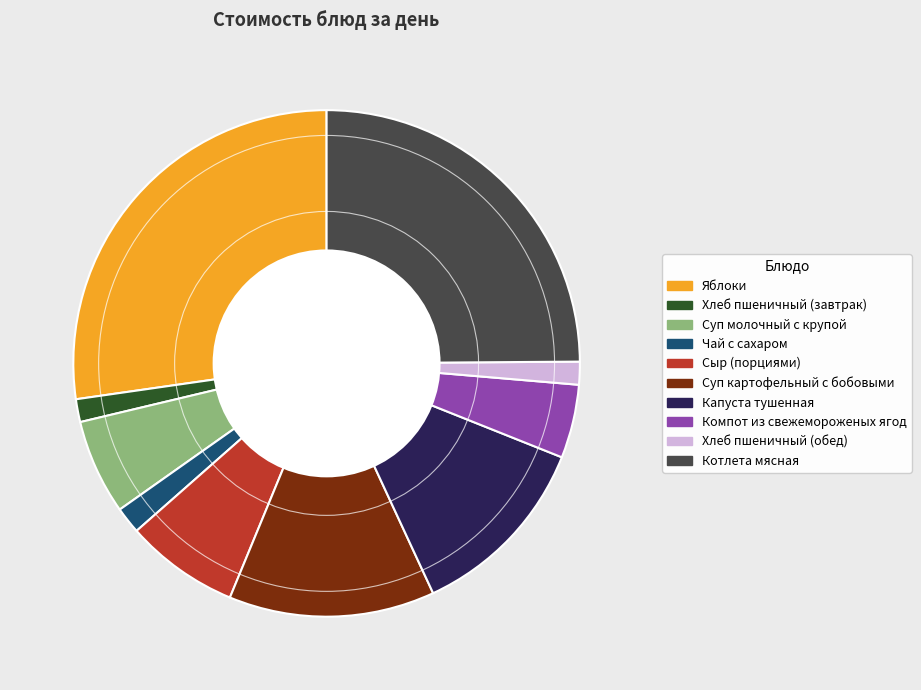

Is it true that Хлеб пшеничный (обед) is 1% of the pie?

True